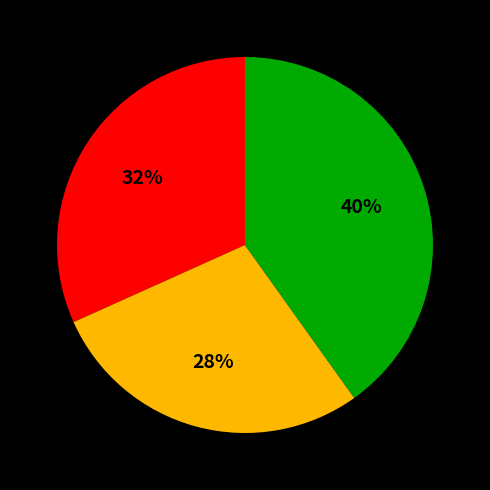

Is there a majority slice in this chart?

No